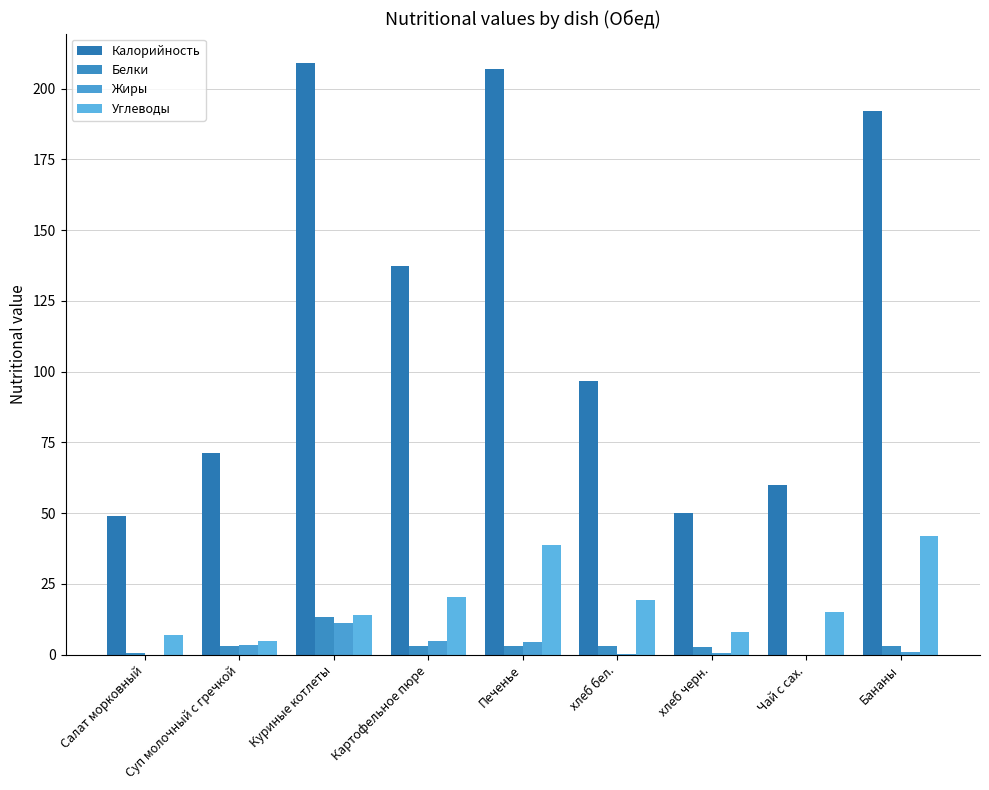

Are the bars grouped side by side (vs. stacked)?

Yes